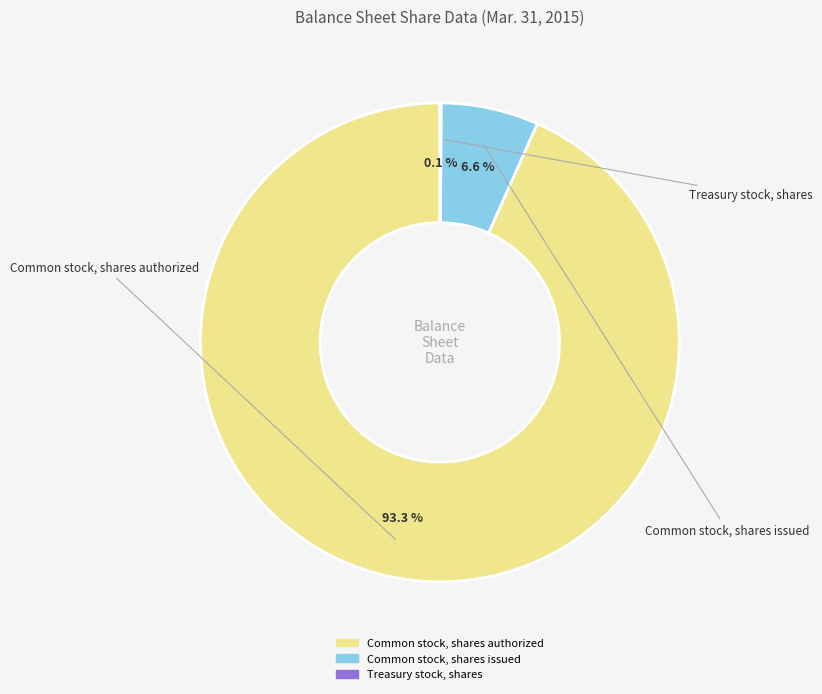

To the nearest percent, what is the difference between the largest and smallest slice percentages?

93%